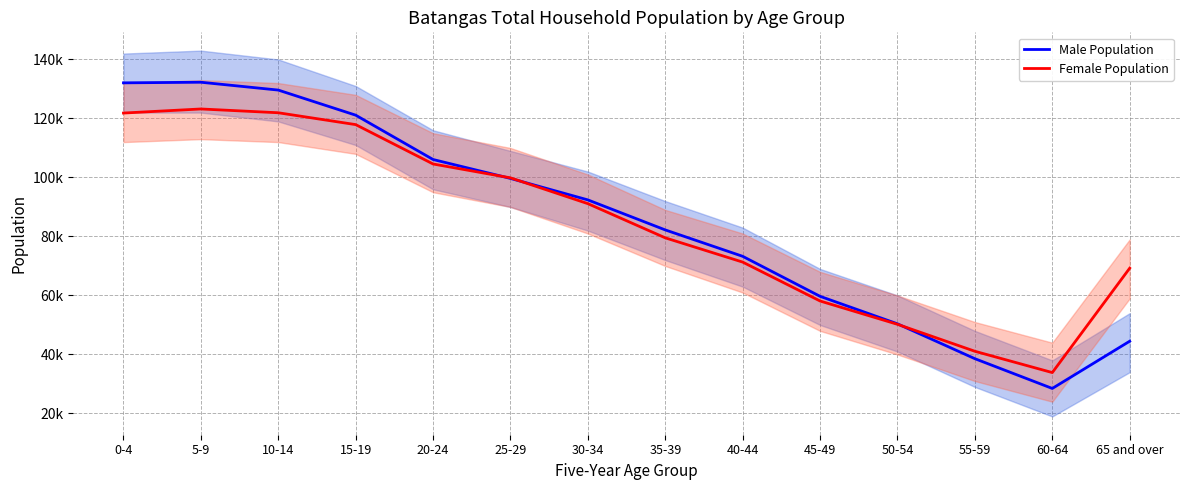

Which label corresponds to the smallest value in the chart?

60-64